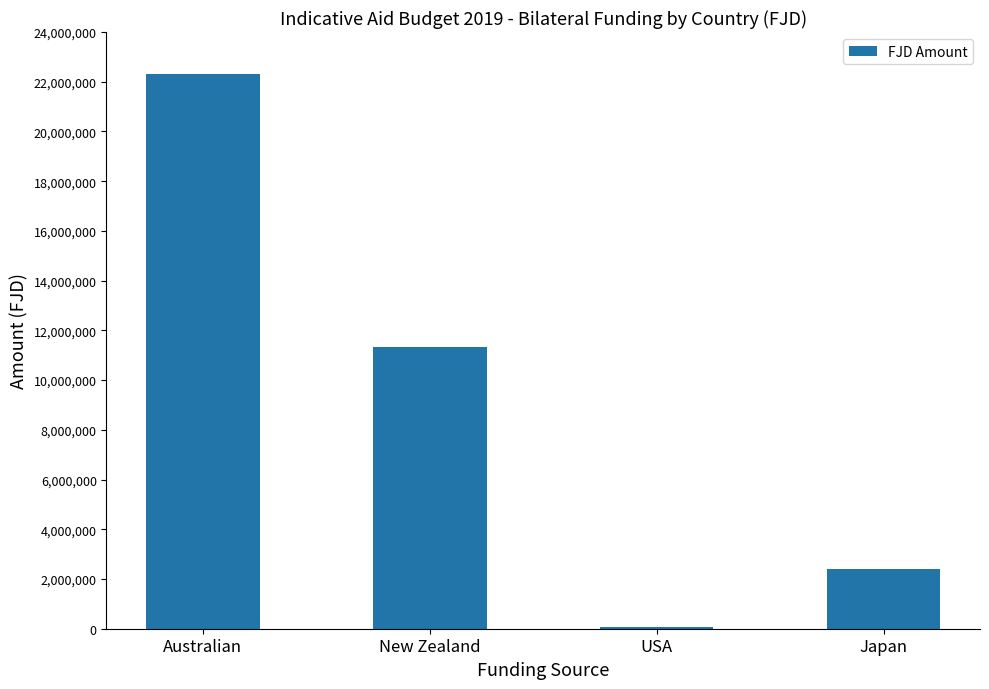

Reading left to right, list all the values displayed in this chart.

22327976.1	11325585.4	78337.6	2393374.6